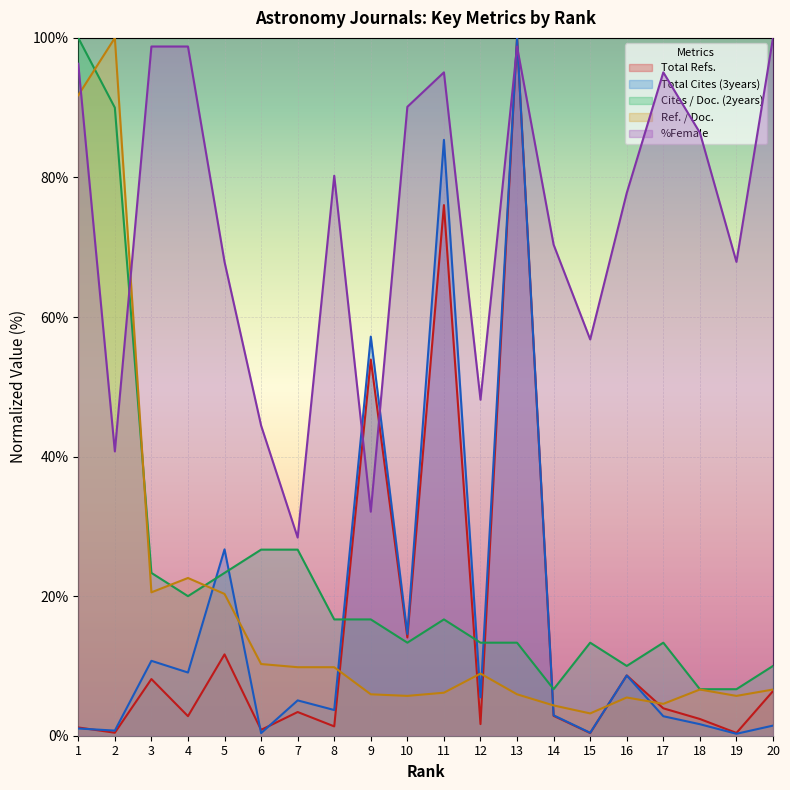

Which label corresponds to the largest value in the chart?

13